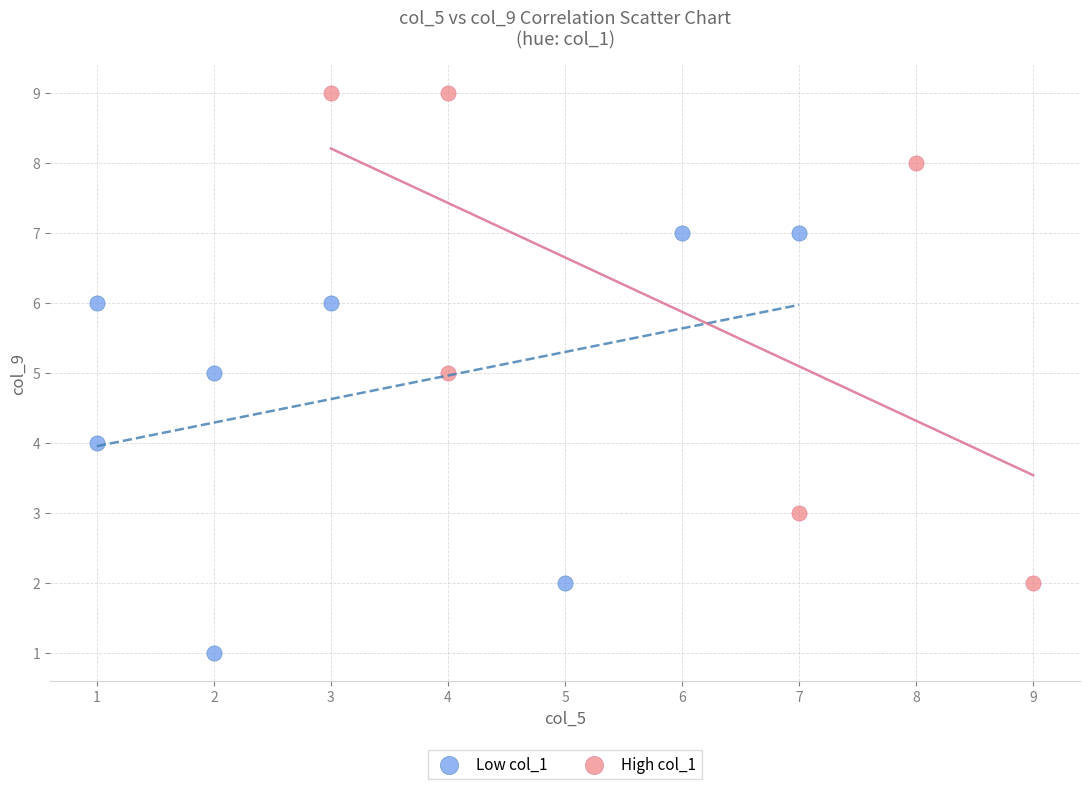

Which series contains the lowest Y value?

Low col_1